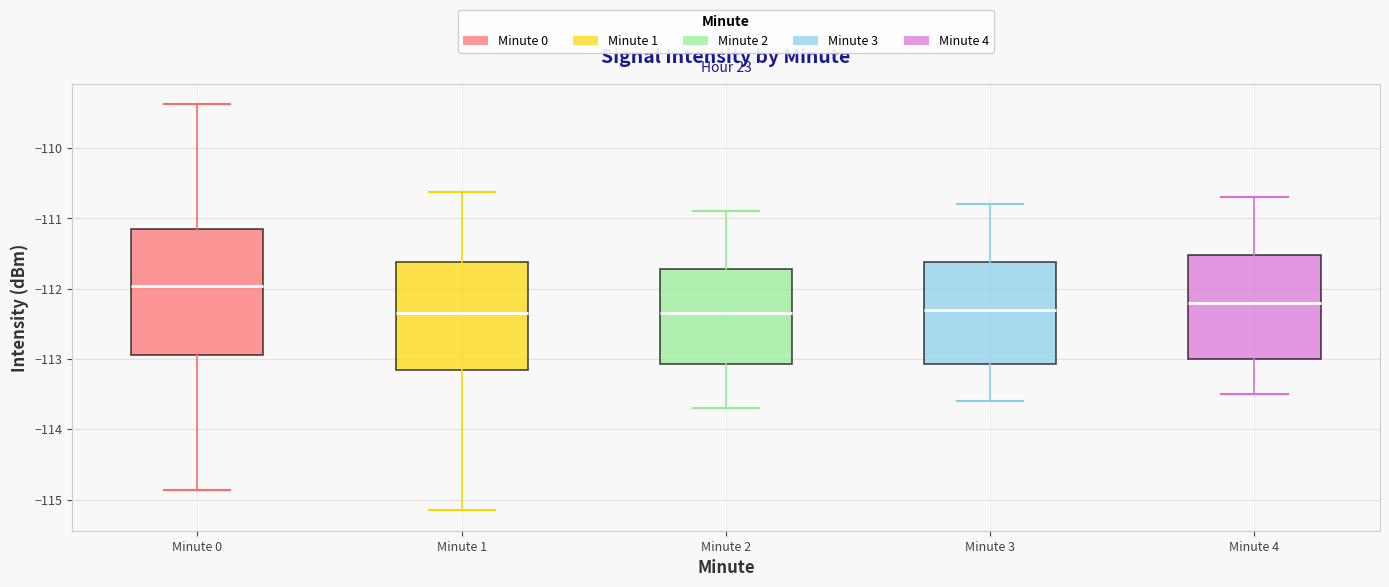

Where does the median line of the box for Minute 3 sit on the y-axis? The values are not printed on the chart, so give them approximately, as read against the axis.

-112.3